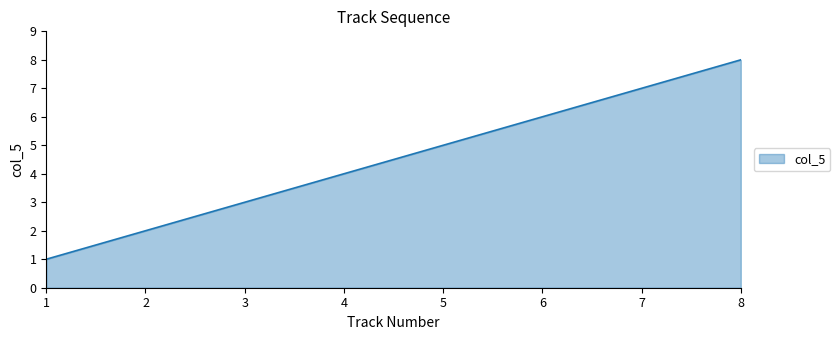

What is the sum of all values?

36